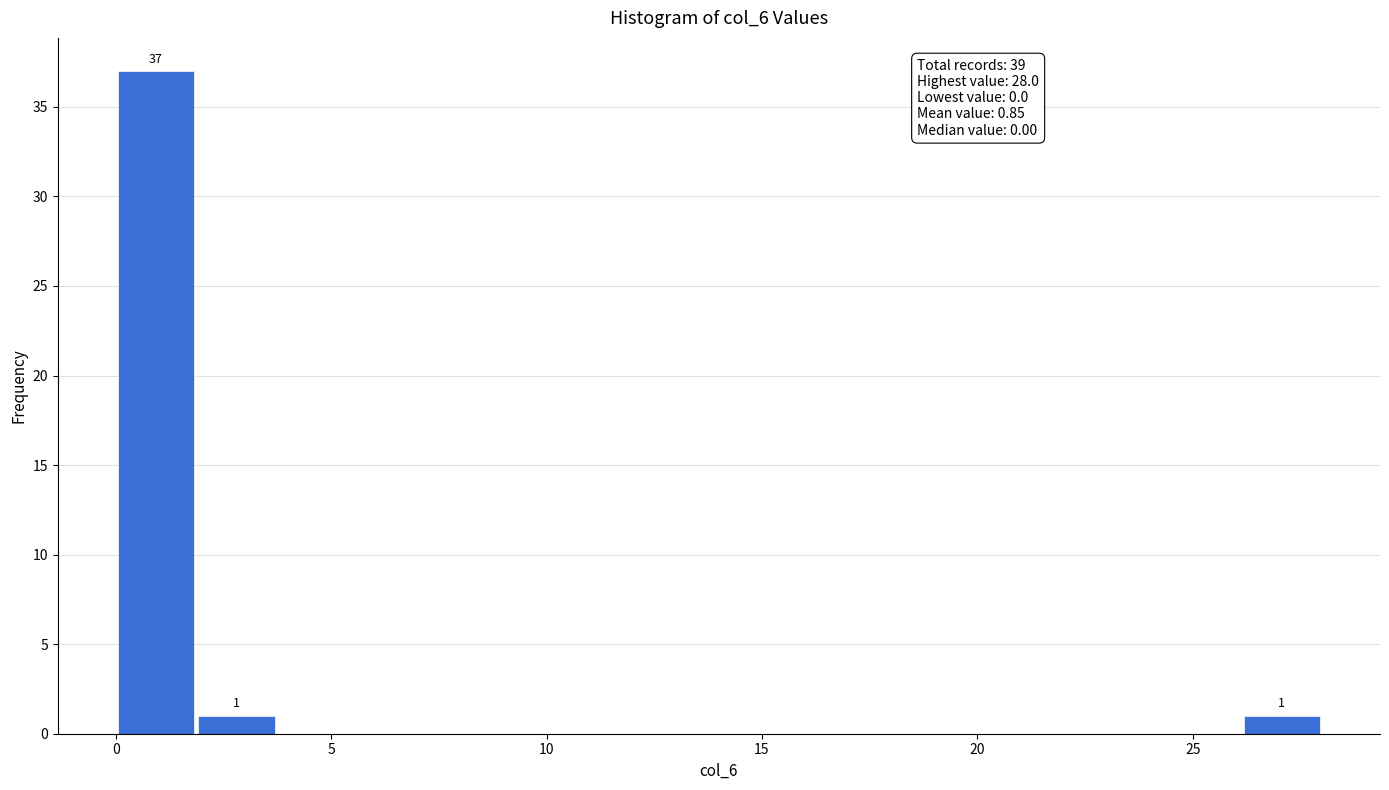

Read against the x-axis, roughly where is the centre of the tallest bar?

1.0